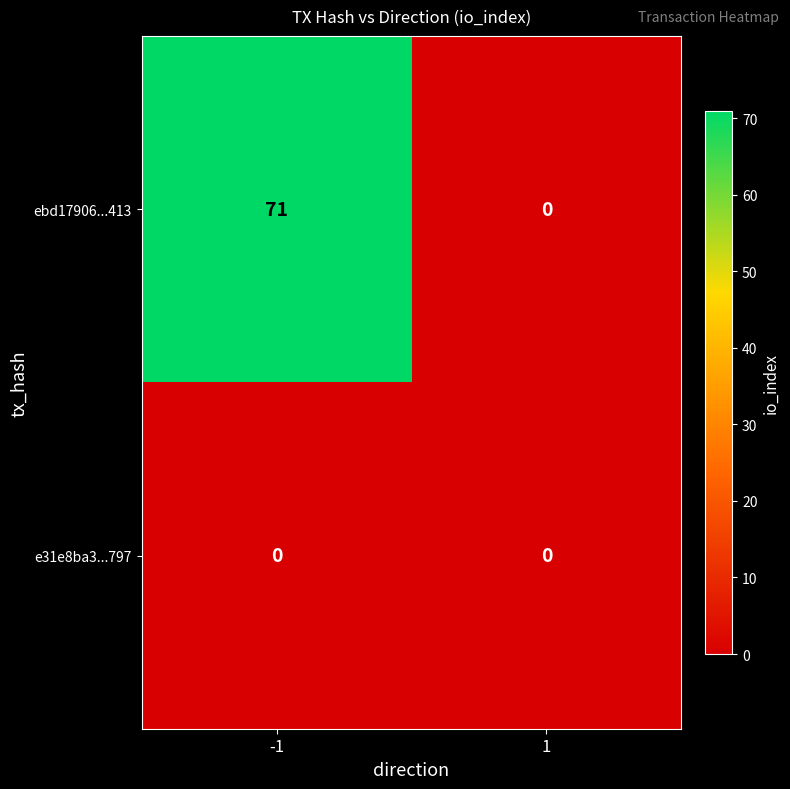

Reading left to right, what are all the values shown in this chart?

ebd17906...413: -1=71	1=0
e31e8ba3...797: -1=0	1=0